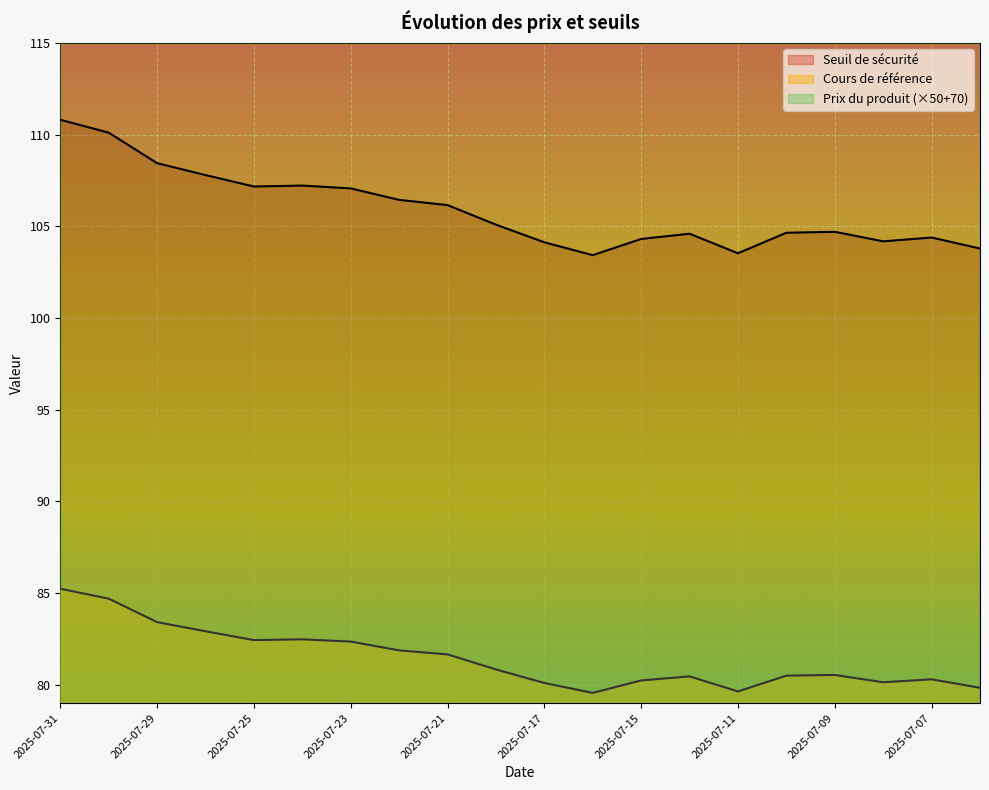

At how many categories does at least one series exceed 129?

20